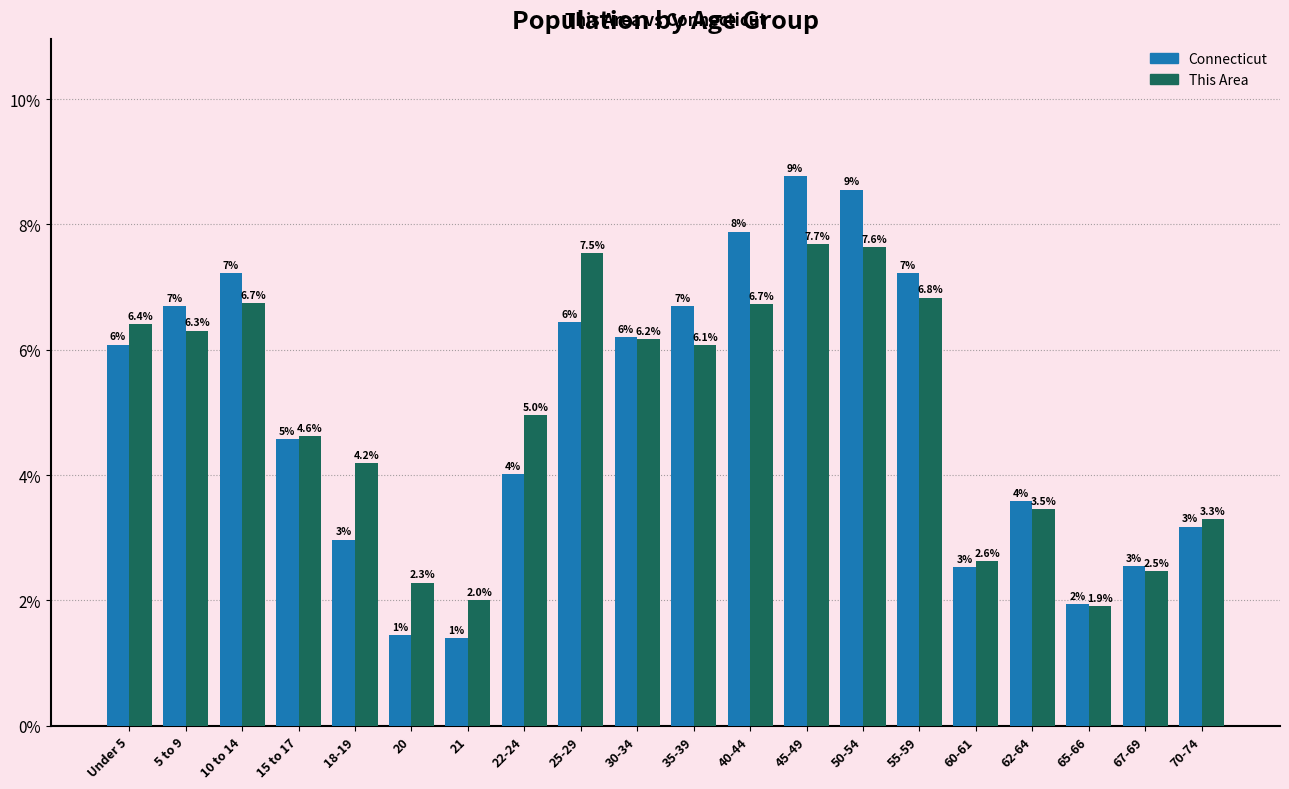

List the series in order of their peak value, highest first.

Connecticut, This Area